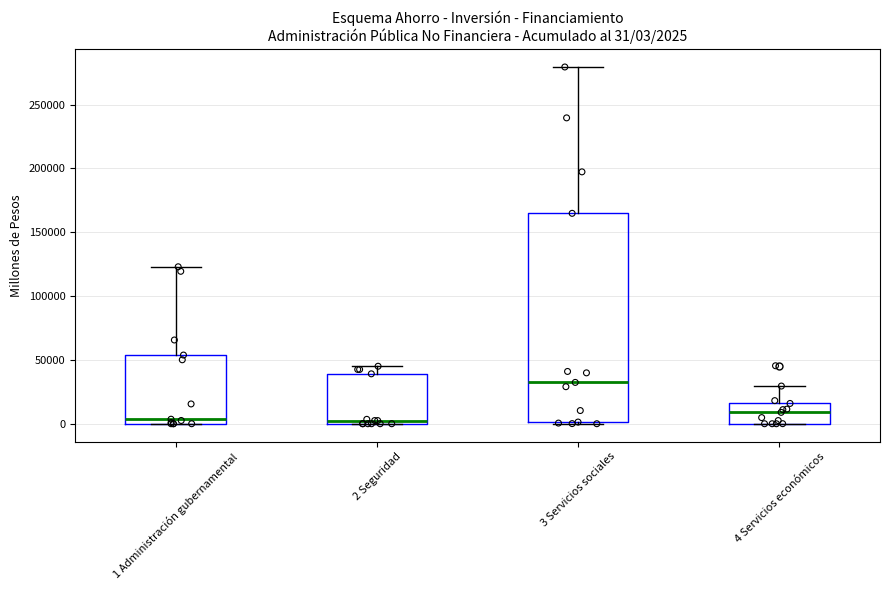

Which box's median line is the highest?

3 Servicios sociales